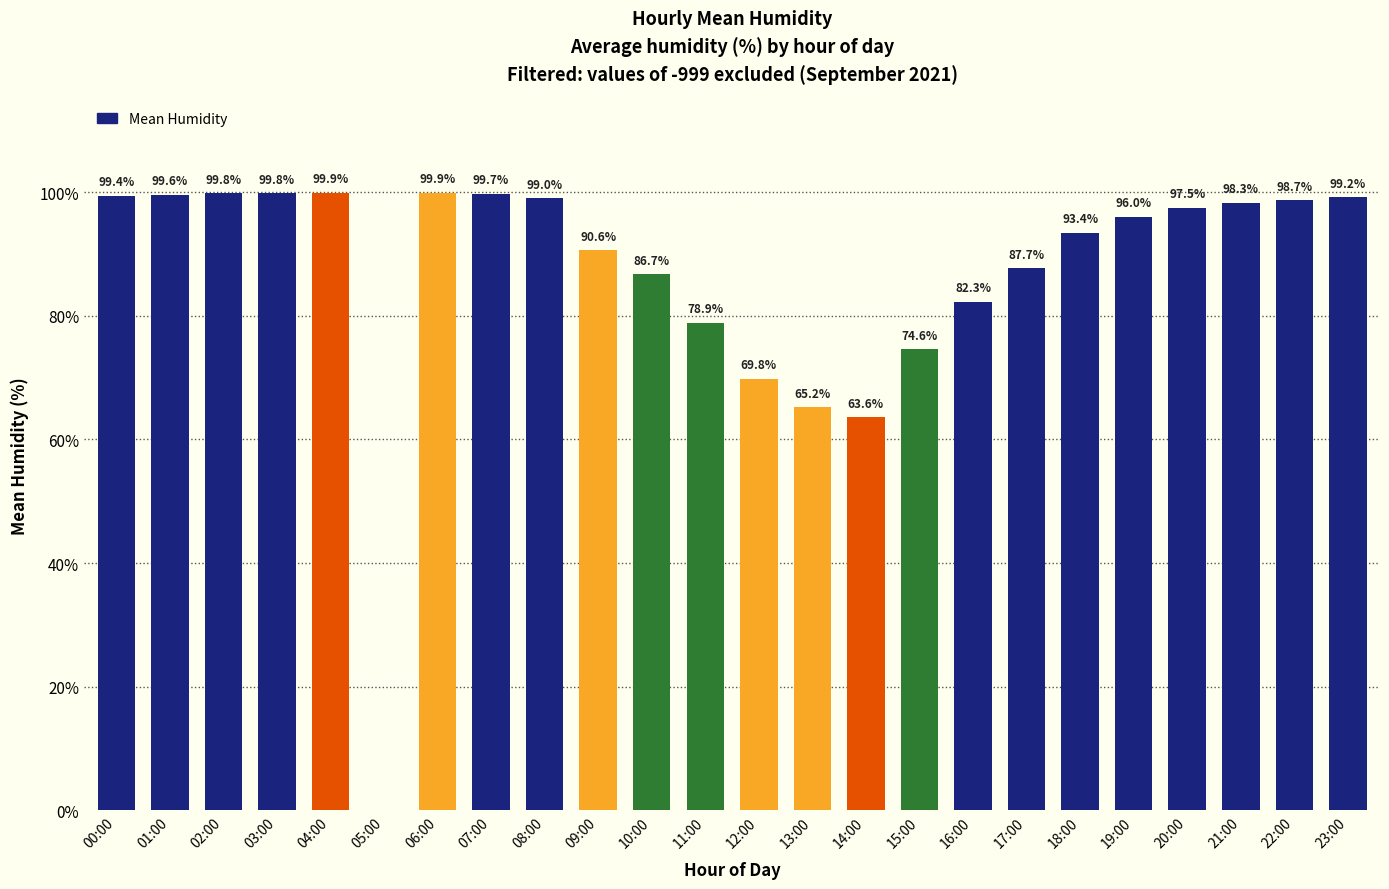

True or false: the data shows 99.2 at 23:00.

True